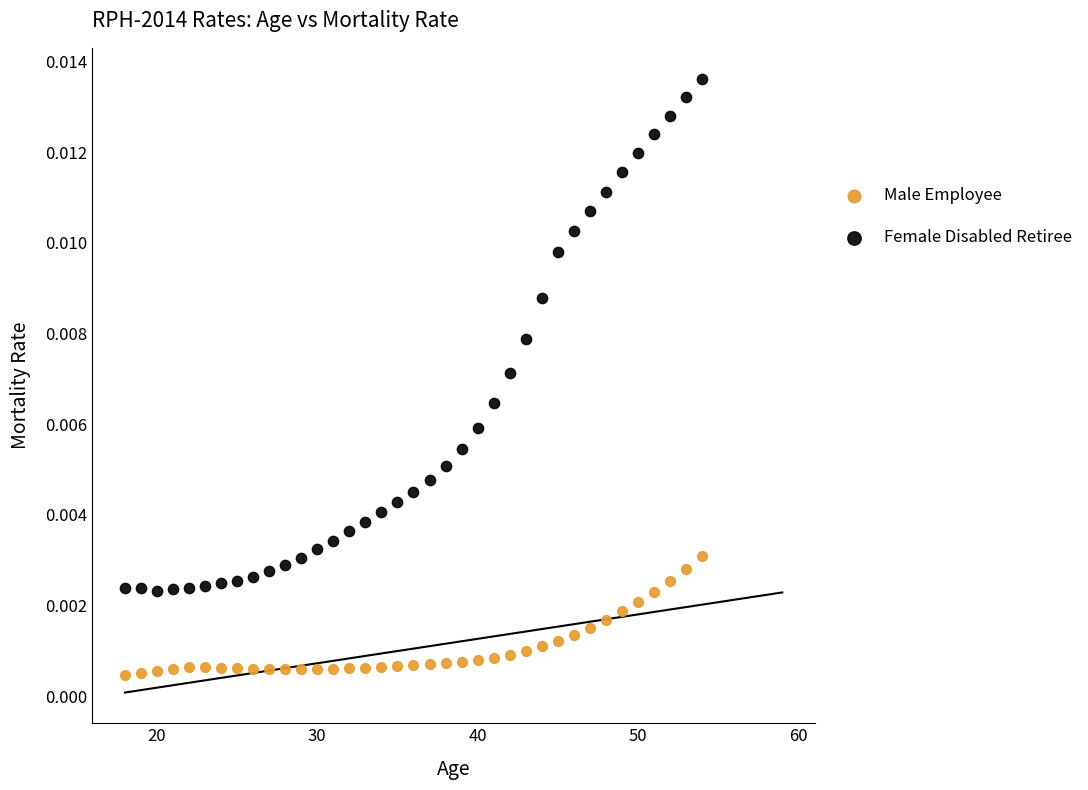

Across all data points, what is the range of X values (max minus min)?

36.0